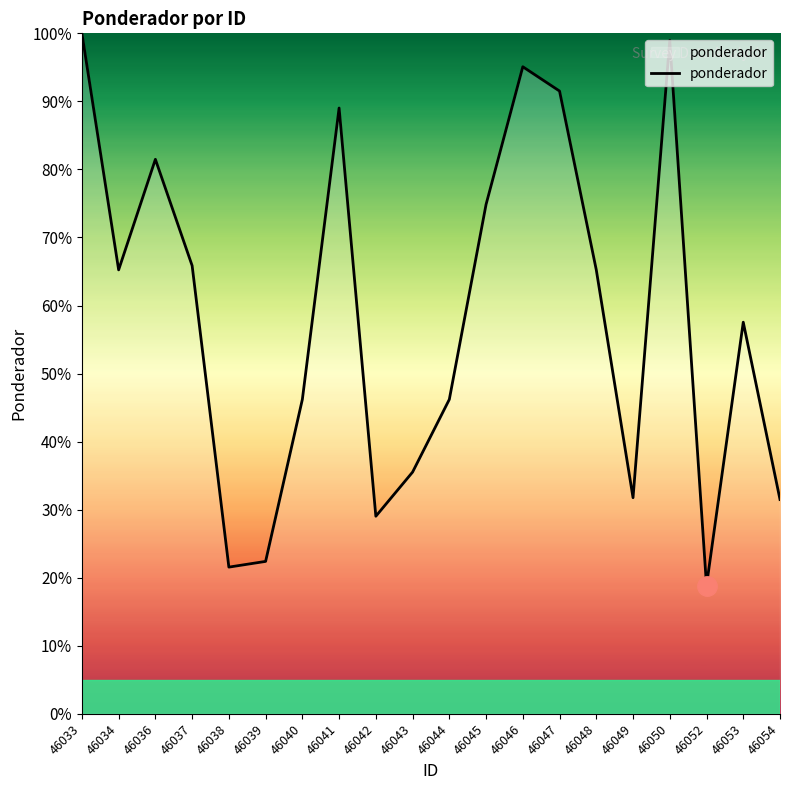

What is the change in value from 46043 to 46053?

+22.0